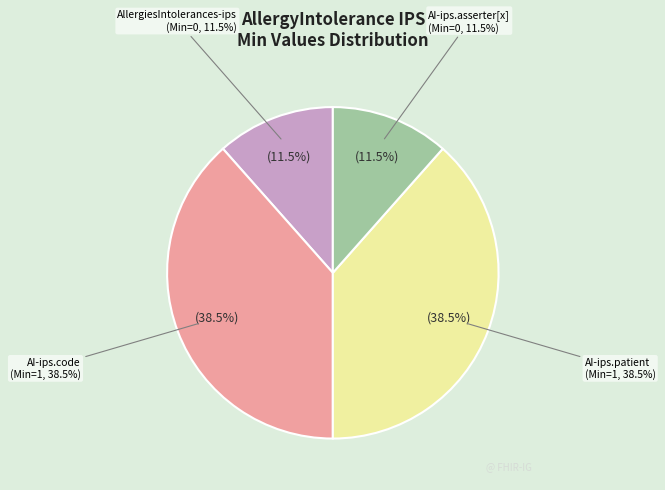

To the nearest percent, what is the combined percentage of AllergiesIntolerances-ips.code and AllergiesIntolerances-ips.asserter[x]?

50%